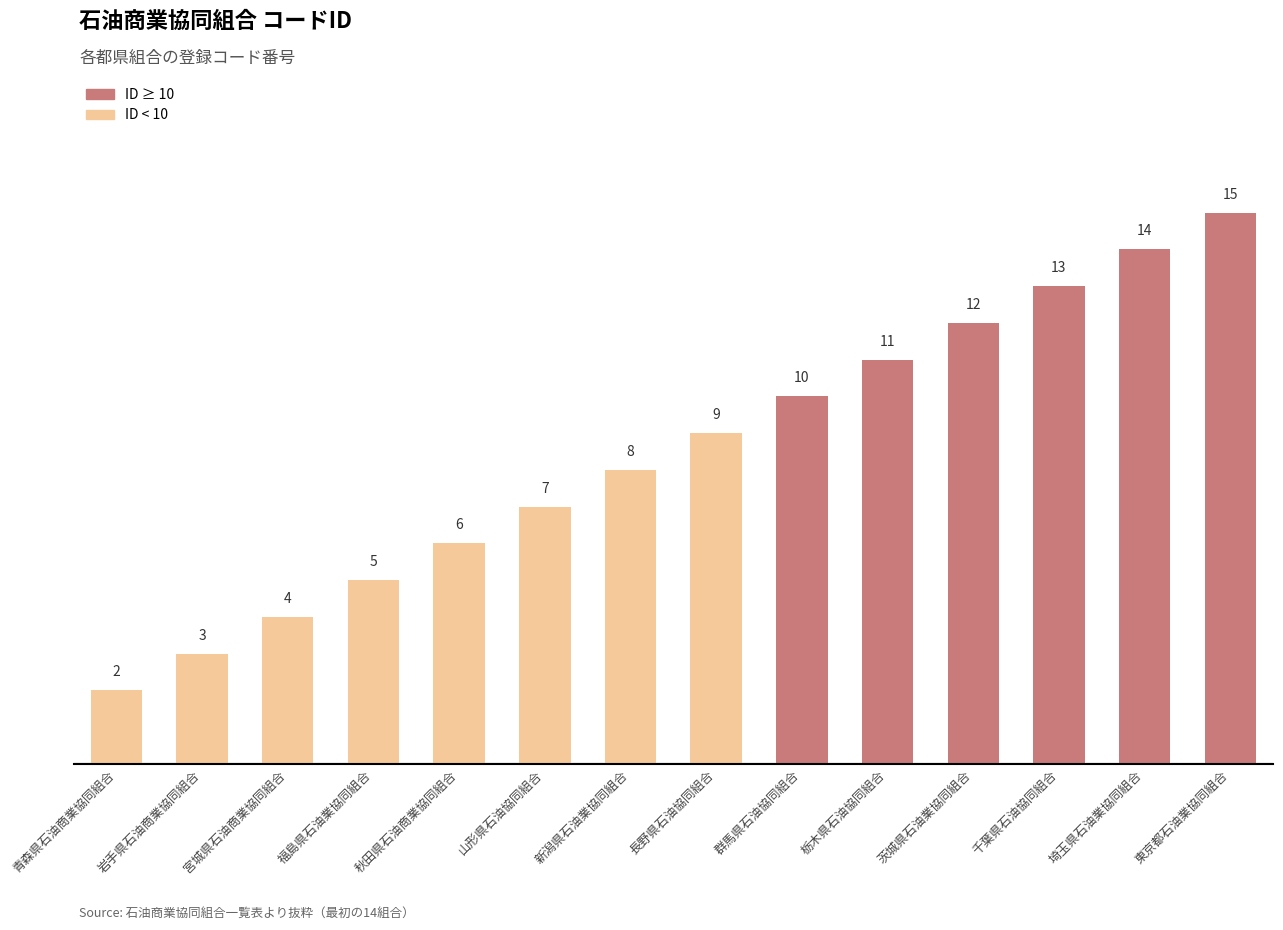

What is the greatest value displayed?

15